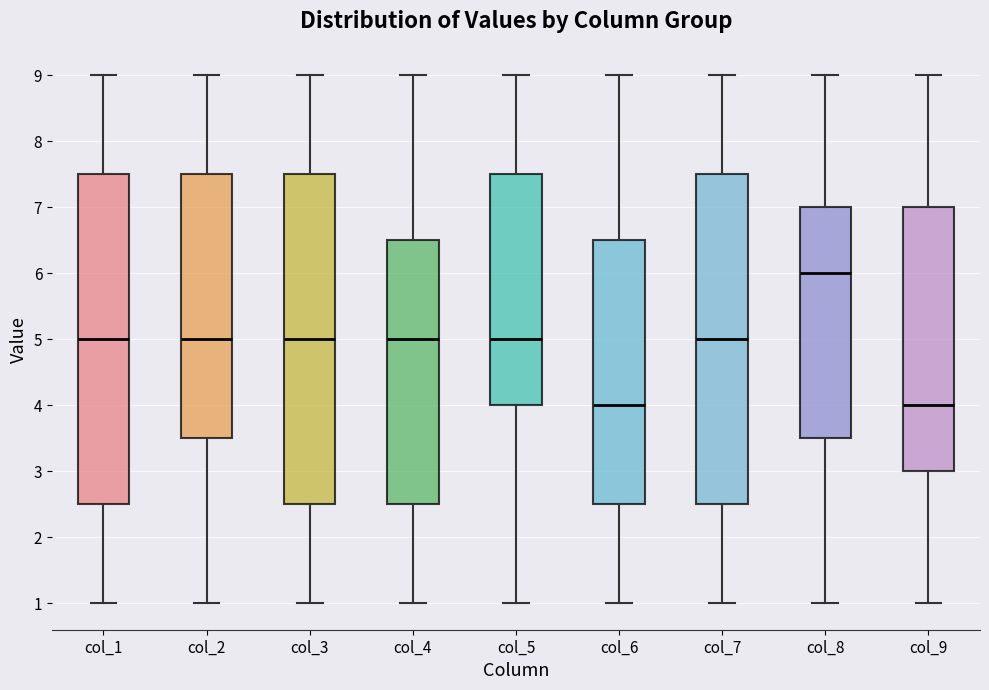

Reading left to right, read every box against the y-axis: the position of its median line, the range the box covers, and the ends of its whiskers. The values are not printed on the chart, so give them approximately, as read against the axis.

col_1: median 5.0, box 2.5 to 7.5, whiskers 1.0 to 9.0
col_2: median 5.0, box 3.5 to 7.5, whiskers 1.0 to 9.0
col_3: median 5.0, box 2.5 to 7.5, whiskers 1.0 to 9.0
col_4: median 5.0, box 2.5 to 6.5, whiskers 1.0 to 9.0
col_5: median 5.0, box 4.0 to 7.5, whiskers 1.0 to 9.0
col_6: median 4.0, box 2.5 to 6.5, whiskers 1.0 to 9.0
col_7: median 5.0, box 2.5 to 7.5, whiskers 1.0 to 9.0
col_8: median 6.0, box 3.5 to 7.0, whiskers 1.0 to 9.0
col_9: median 4.0, box 3.0 to 7.0, whiskers 1.0 to 9.0